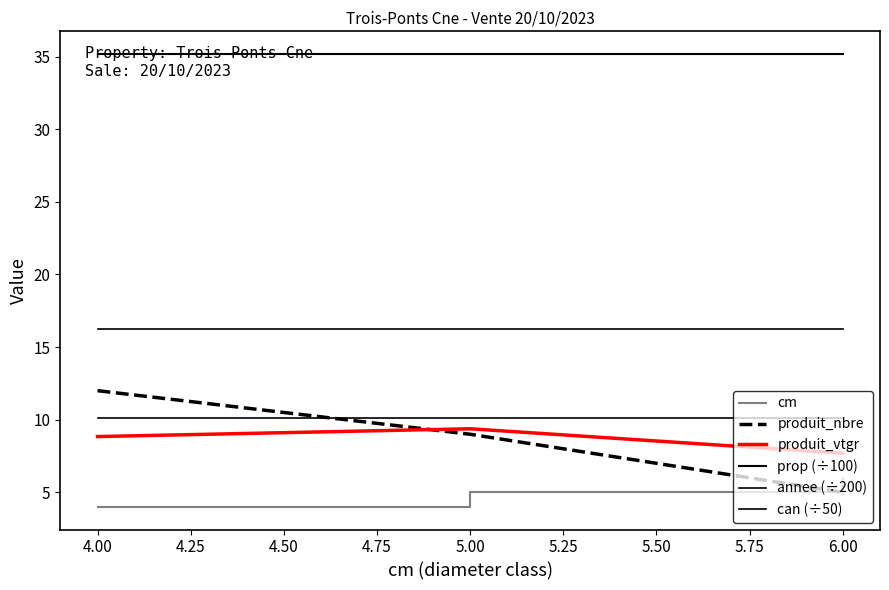

What is the highest value of the produit_vtgr series?

9.4